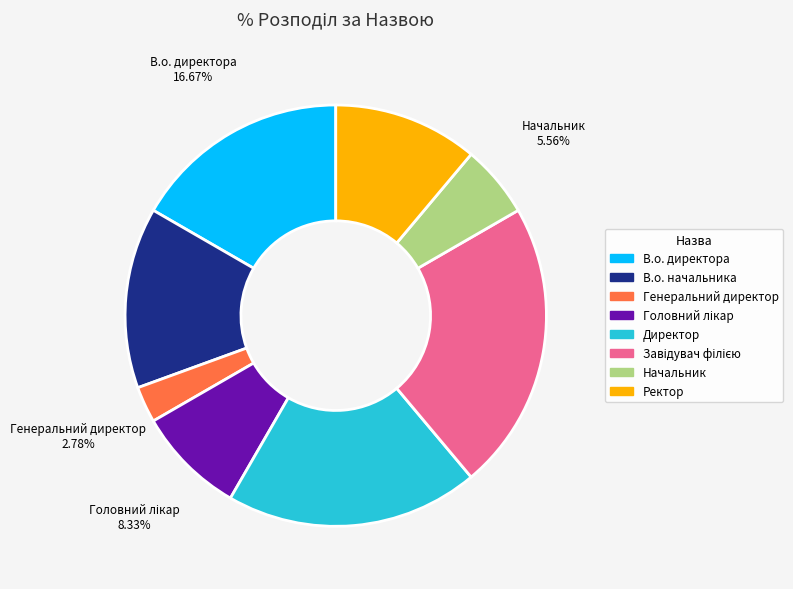

What portion of the pie excludes Начальник?

94.4%